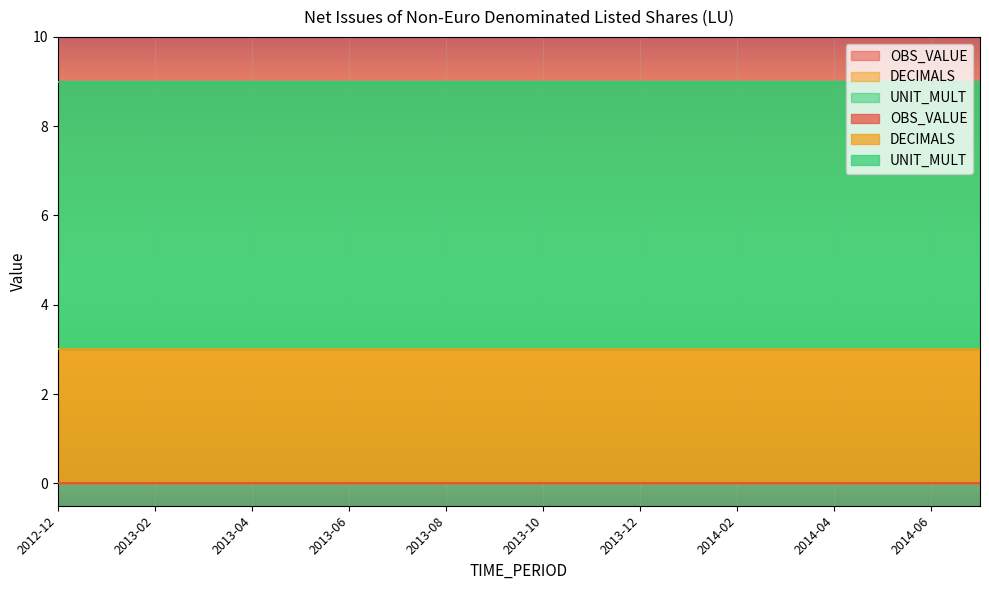

At which category is the sum across all series the highest?

2012-12